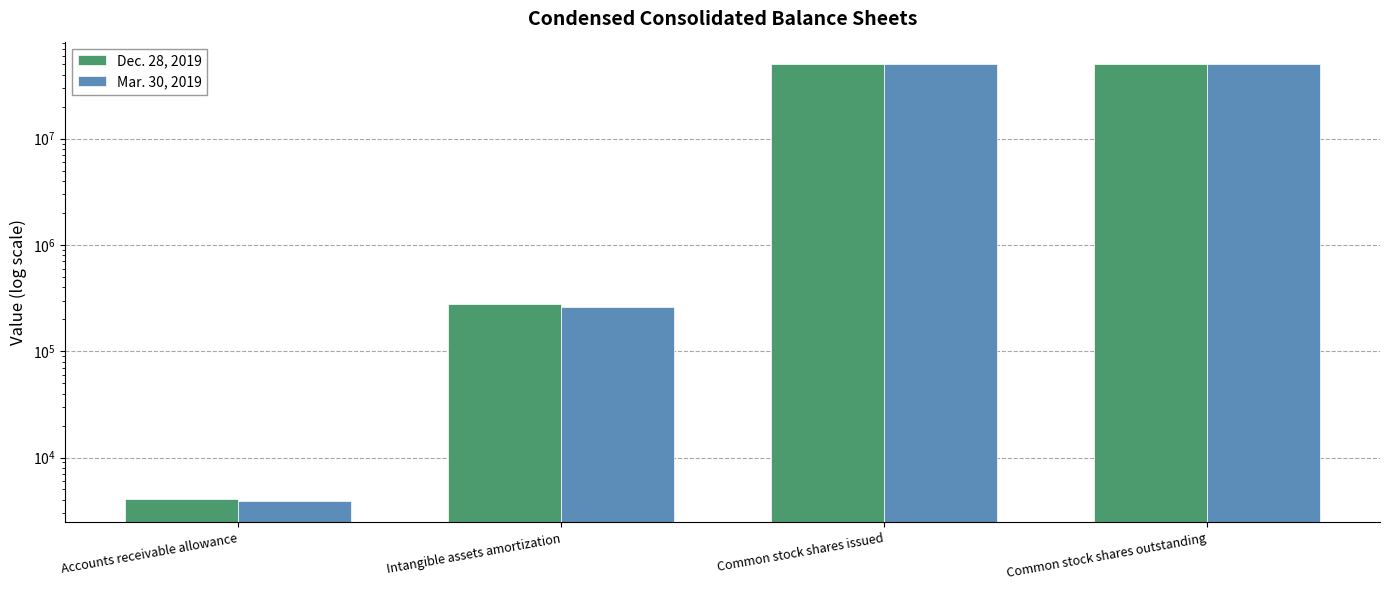

Is the value of Dec. 28, 2019 at Common stock shares issued greater than the value of Mar. 30, 2019 at Common stock shares issued?

No